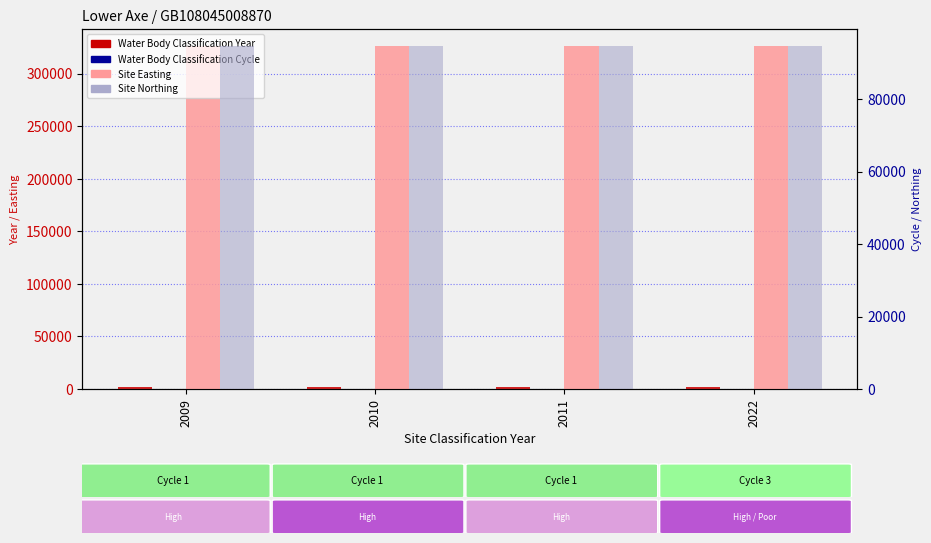

Which series has the largest total across all categories?

Site Easting